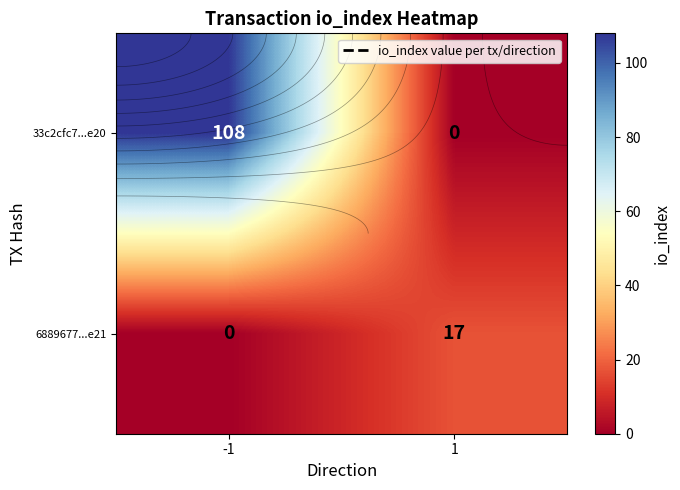

Where is 6889677...e21 nearest to the value 8?

-1